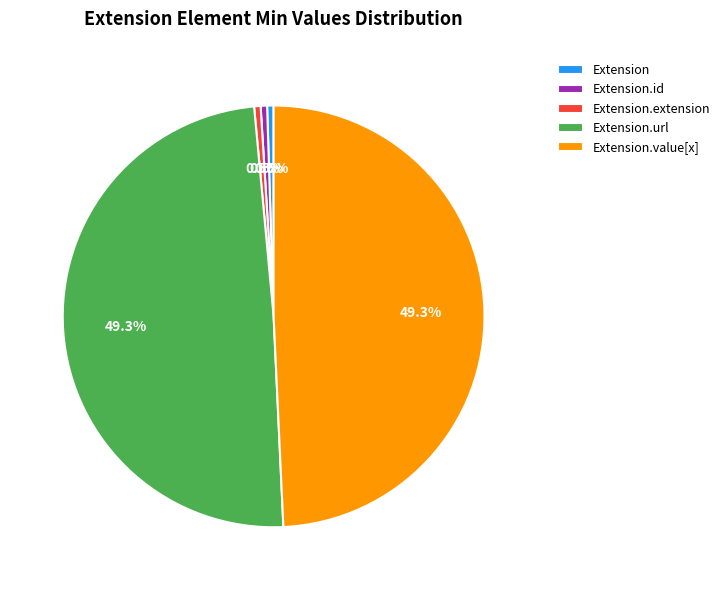

Do Extension.id and Extension.extension together represent more than half of the pie?

No